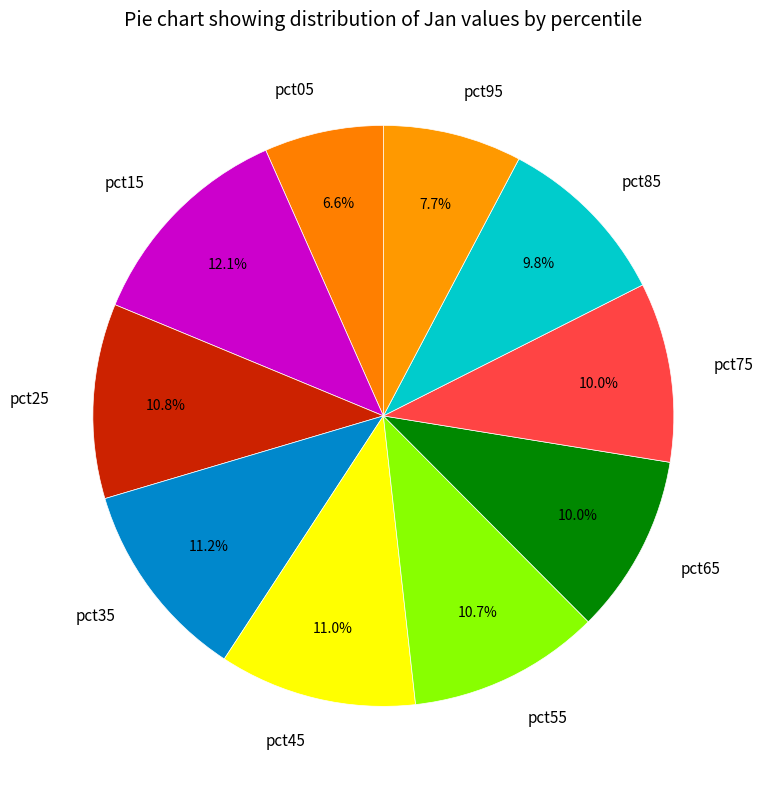

What is the largest slice in the pie chart?

pct15